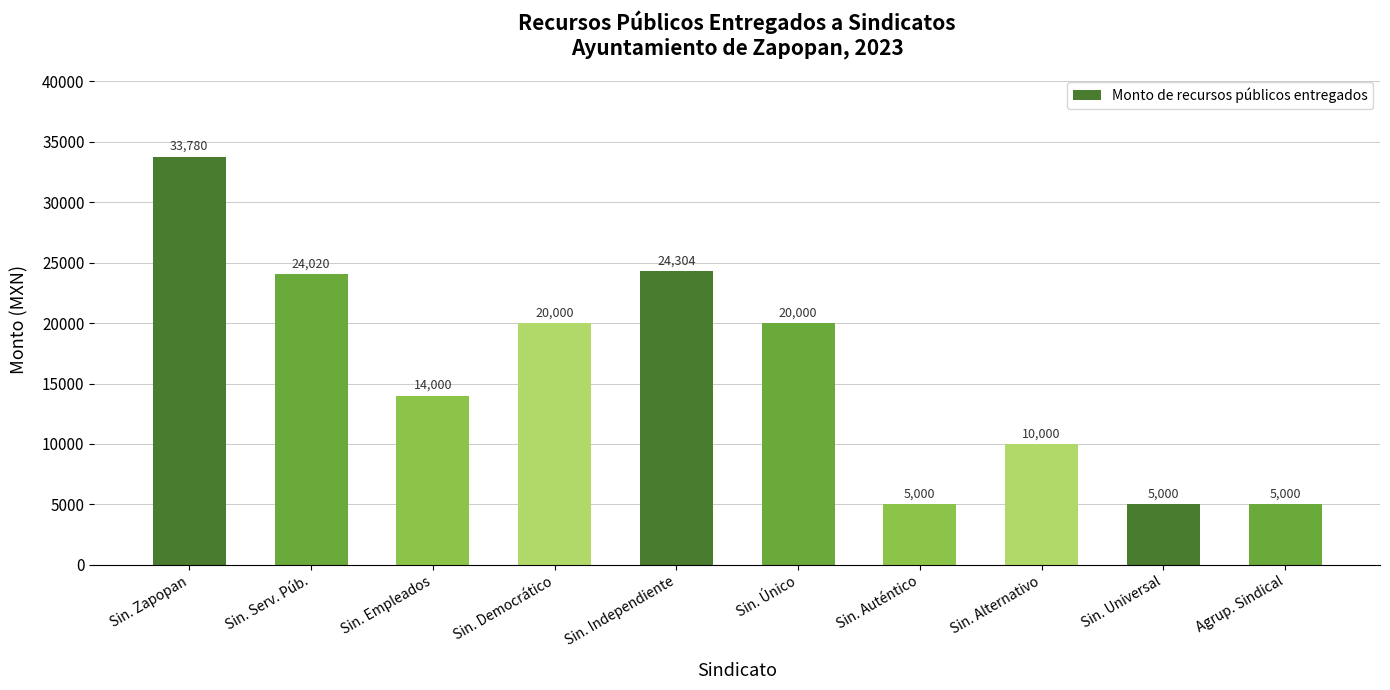

Read the value at Sin. Empleados, to the nearest 10.

14000